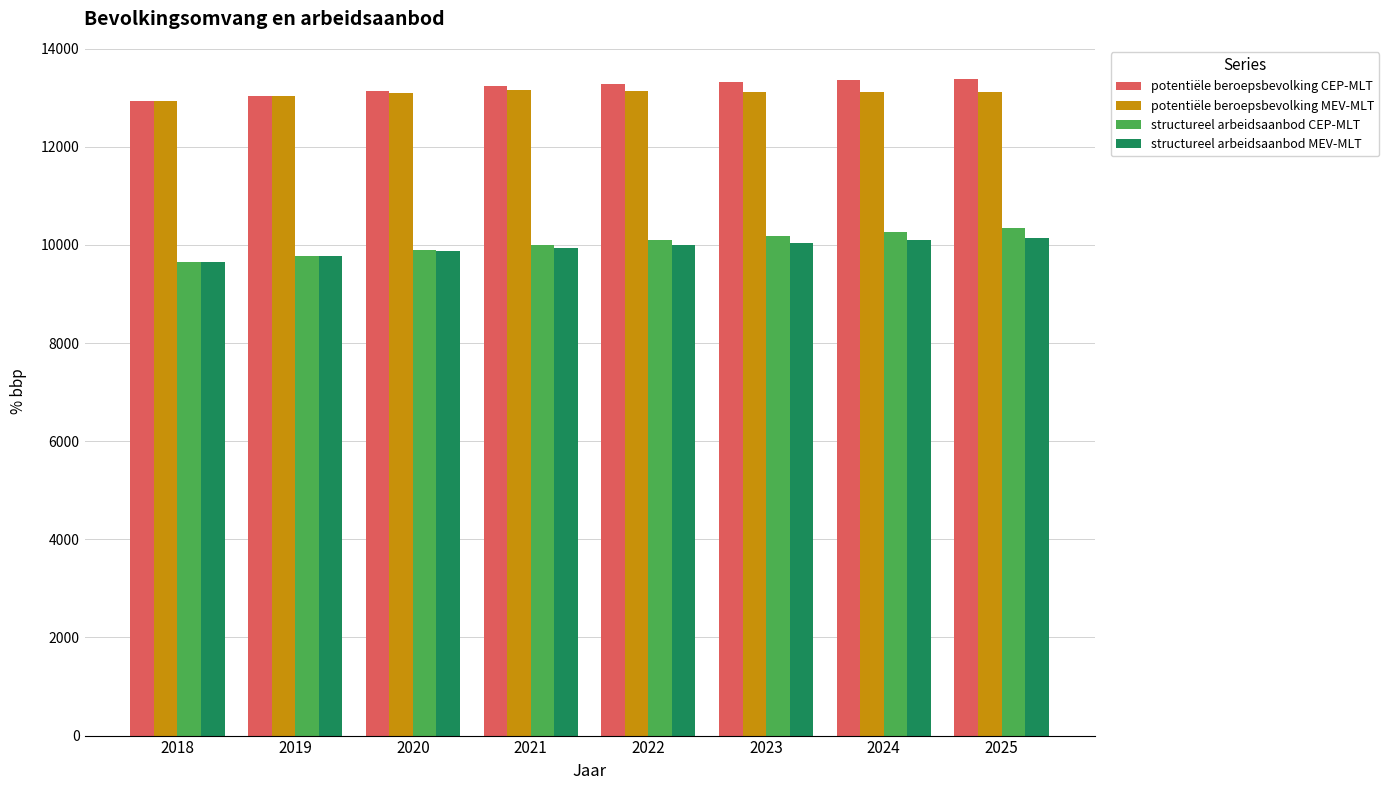

What is the difference between the second highest and minimum values in the structureel arbeidsaanbod CEP-MLT series?

610.4